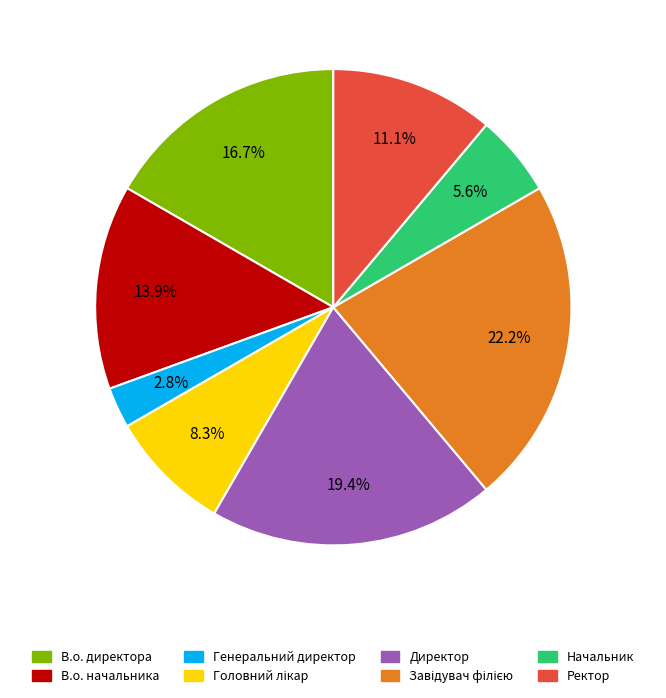

Combined, do Директор and Начальник account for over 50%?

No